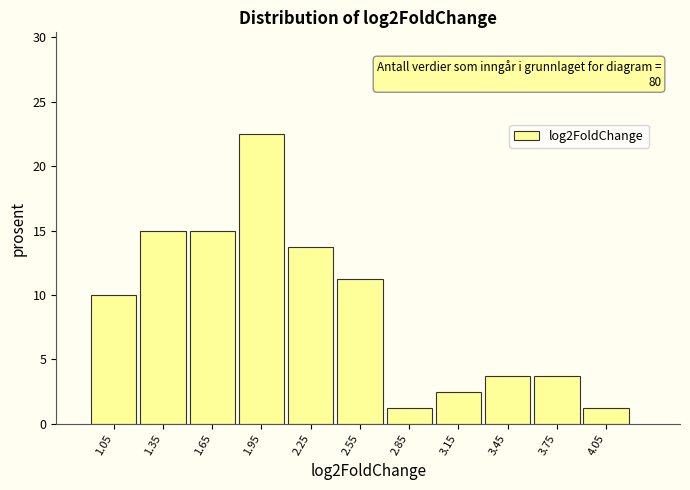

Which range on the x-axis has the tallest bar?

1.8 to 2.1